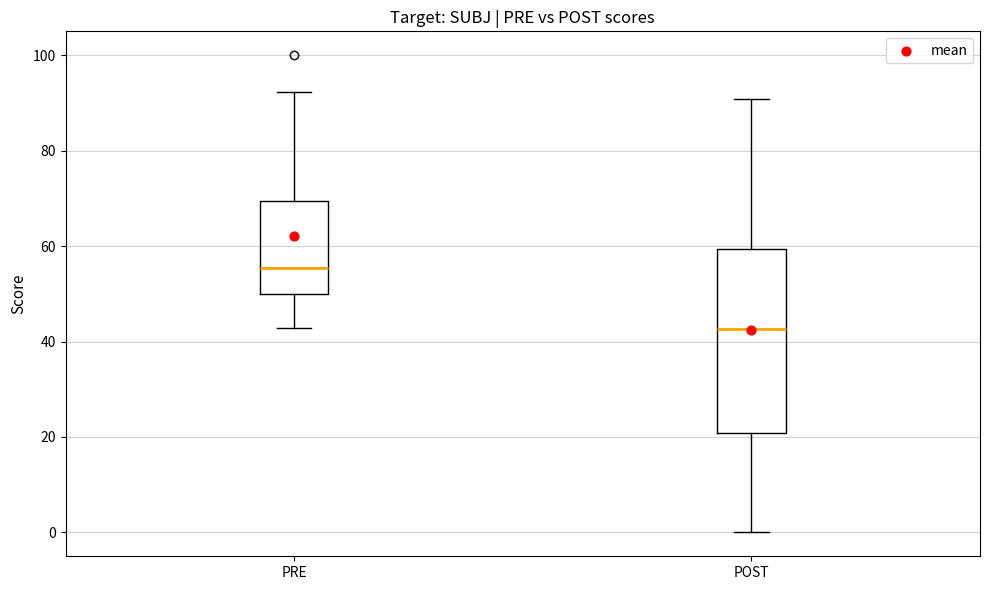

Which box has the highest median line?

PRE